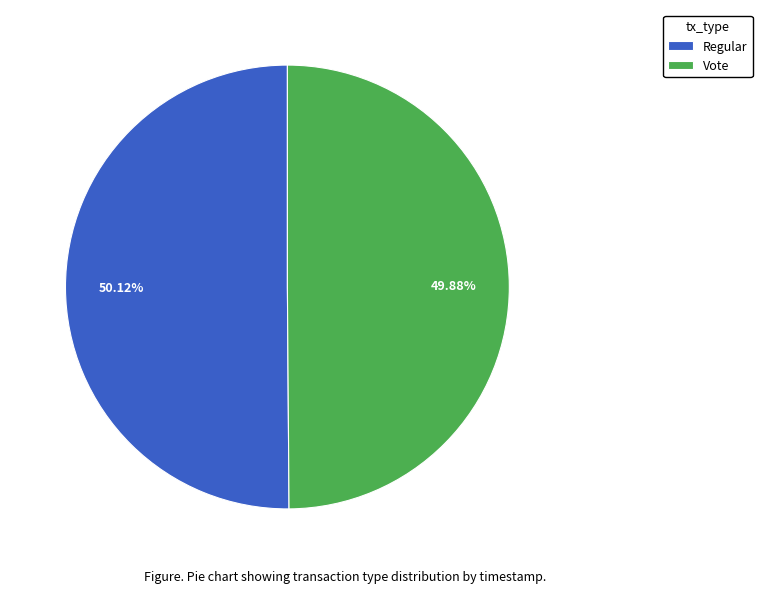

The Regular slice represents 58% of the pie. True or false?

False